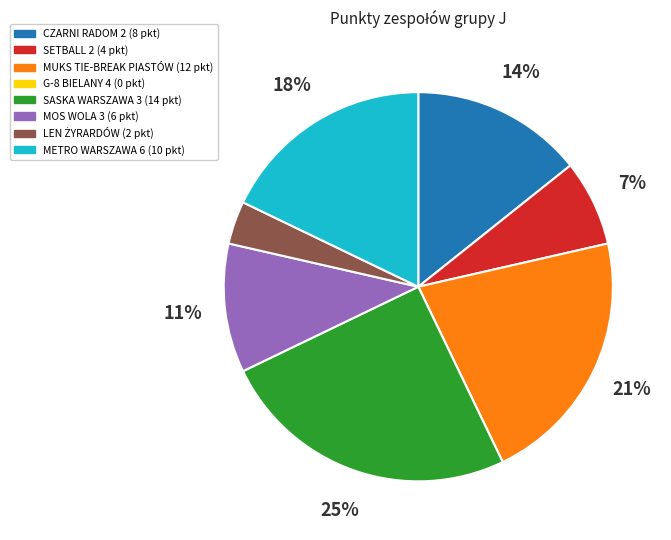

What is the largest slice in the pie chart?

SASKA WARSZAWA 3